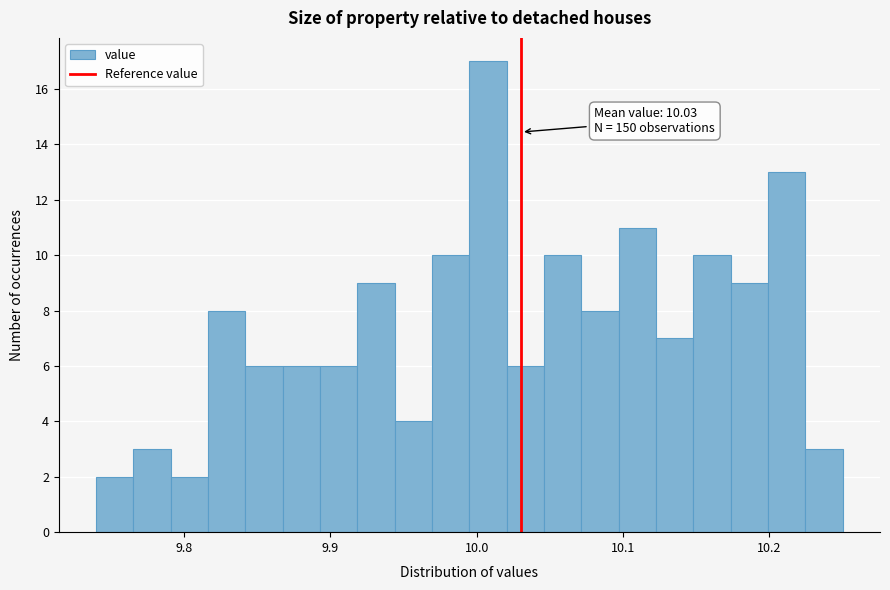

Read against the x-axis, roughly where is the centre of the tallest bar?

10.01